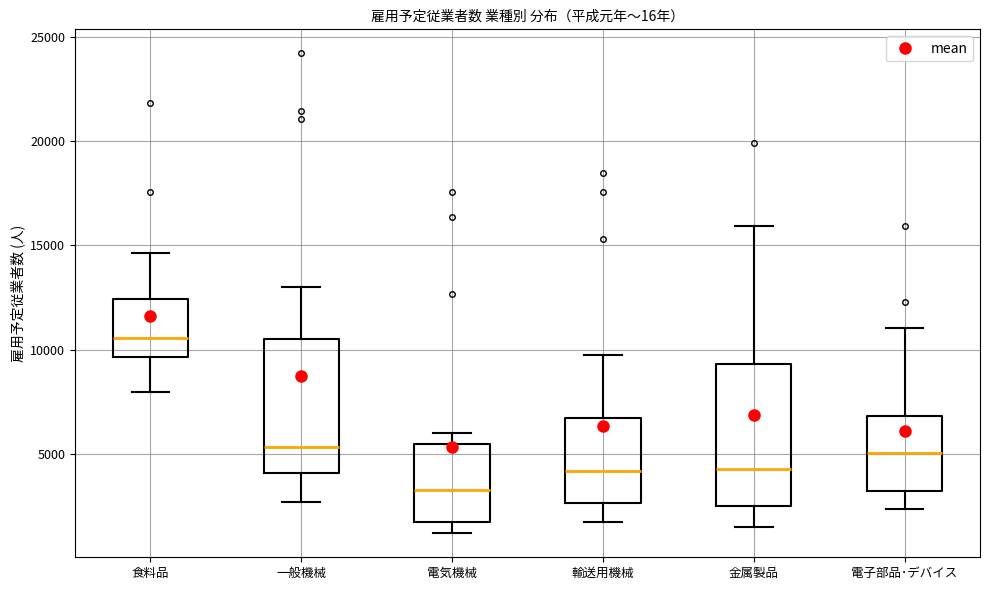

Reading left to right, read every box against the y-axis: the position of its median line, the range the box covers, and the ends of its whiskers. The values are not printed on the chart, so give them approximately, as read against the axis.

食料品: median 10500, box 9500 to 12500, whiskers 8000 to 14500
一般機械: median 5500, box 4000 to 10500, whiskers 2500 to 13000
電気機械: median 3500, box 1500 to 5500, whiskers 1000 to 6000
輸送用機械: median 4000, box 2500 to 6500, whiskers 1500 to 10000
金属製品: median 4500, box 2500 to 9500, whiskers 1500 to 16000
電子部品･デバイス: median 5000, box 3000 to 7000, whiskers 2500 to 11000